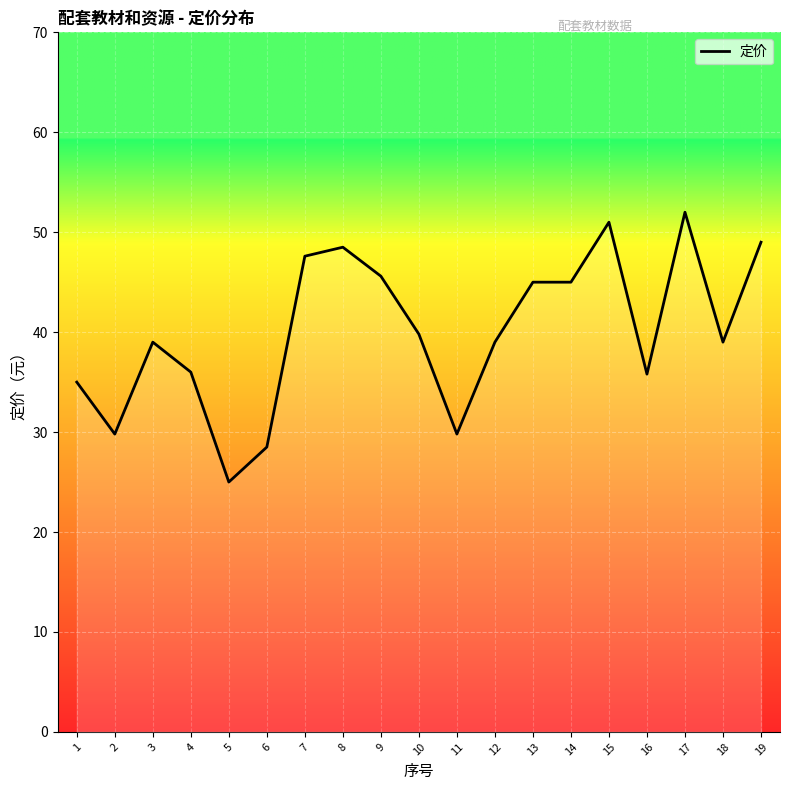

The chart shows a value of 82.2 at 8. True or false?

False